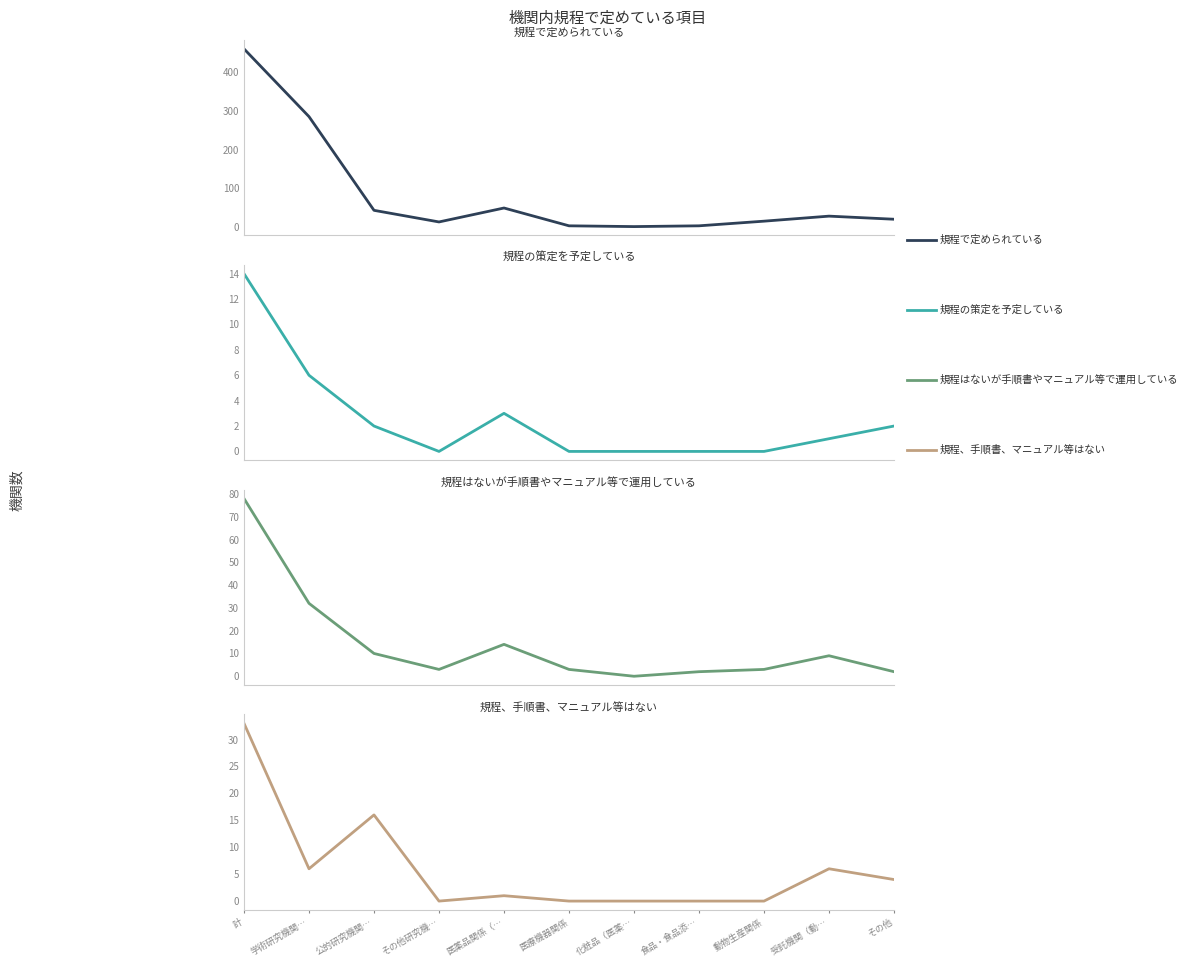

At which category is the sum across all series the highest?

計